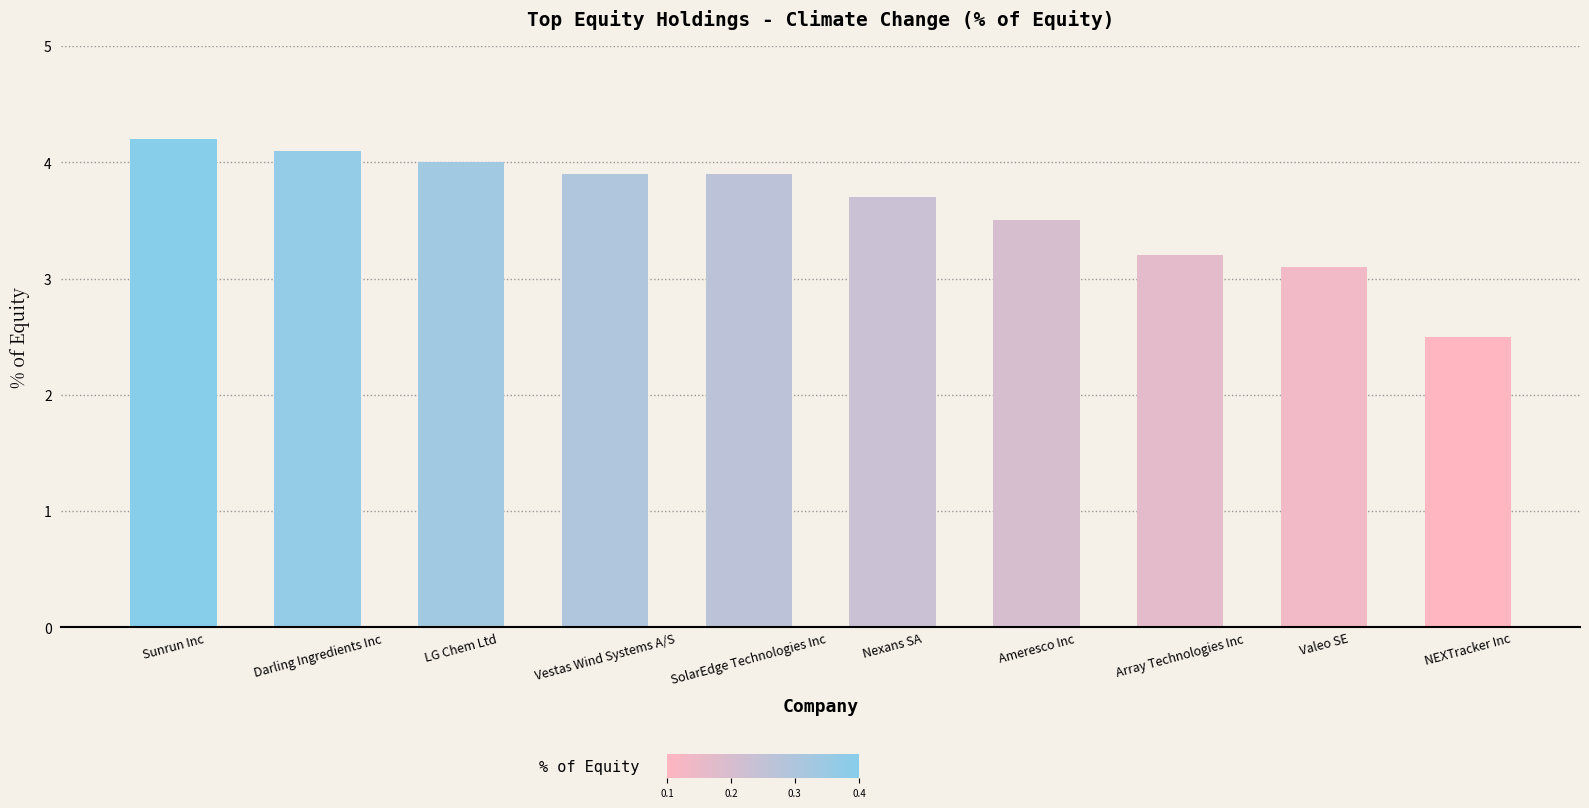

At which category does the chart reach its minimum across all series?

NEXTracker Inc